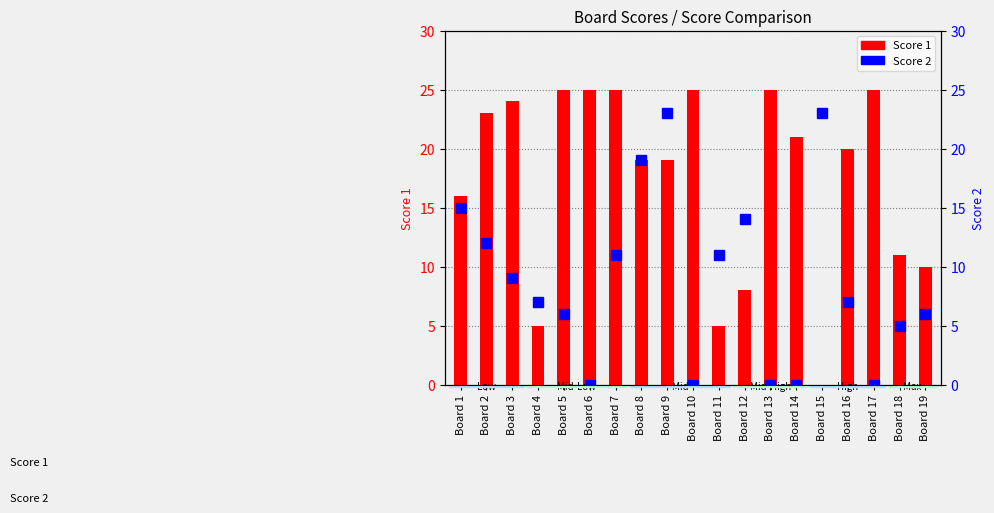

At which label is Score 1 closest to 12?

Board 18